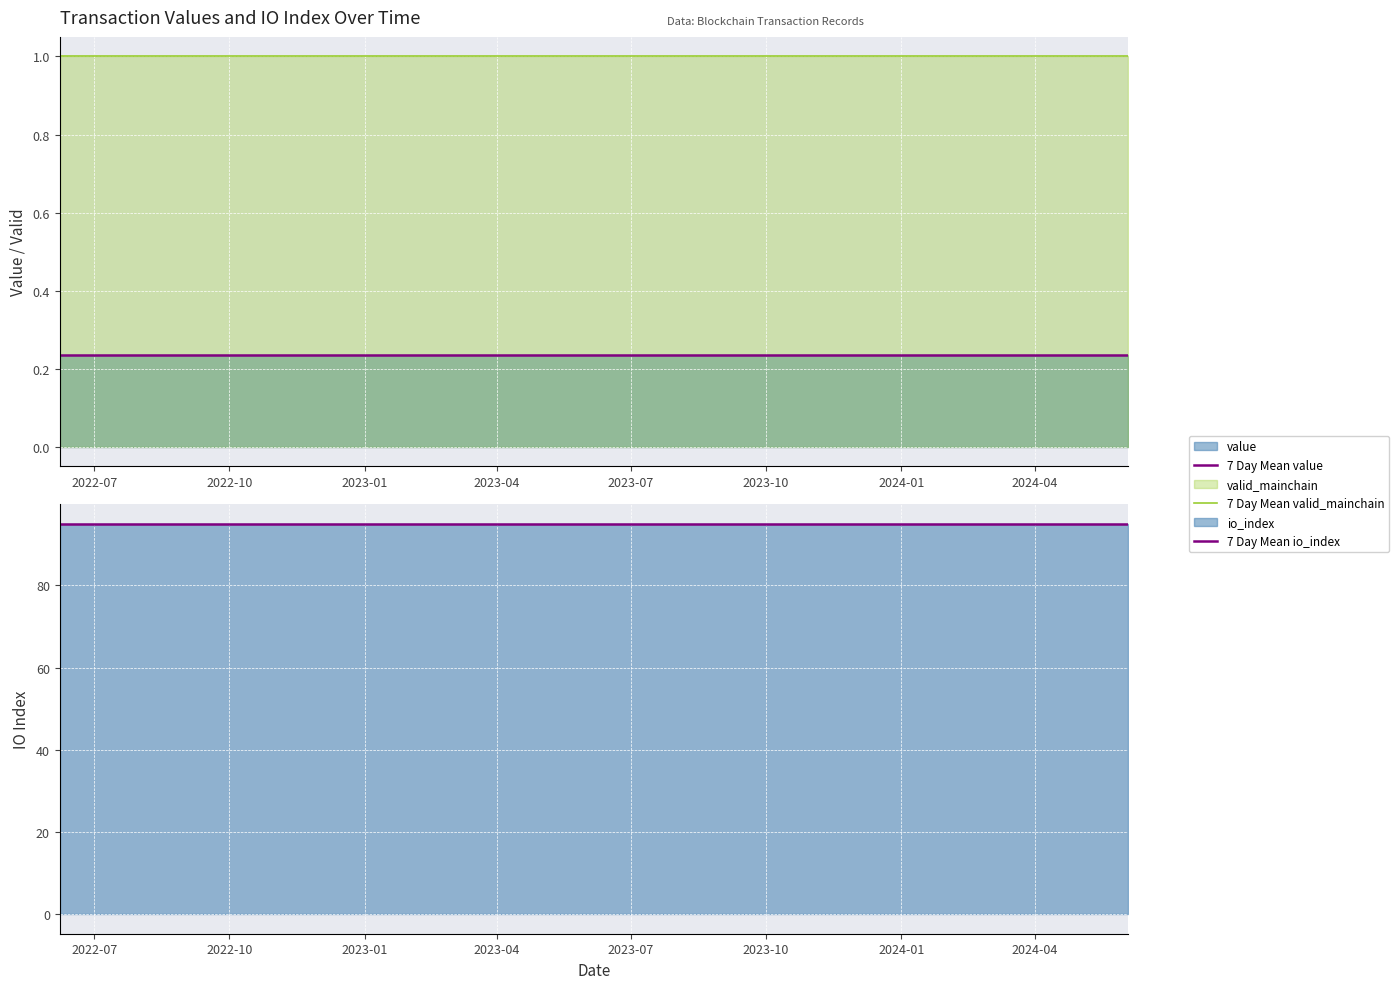

Which series has the widest spread of values?

7 Day Mean value